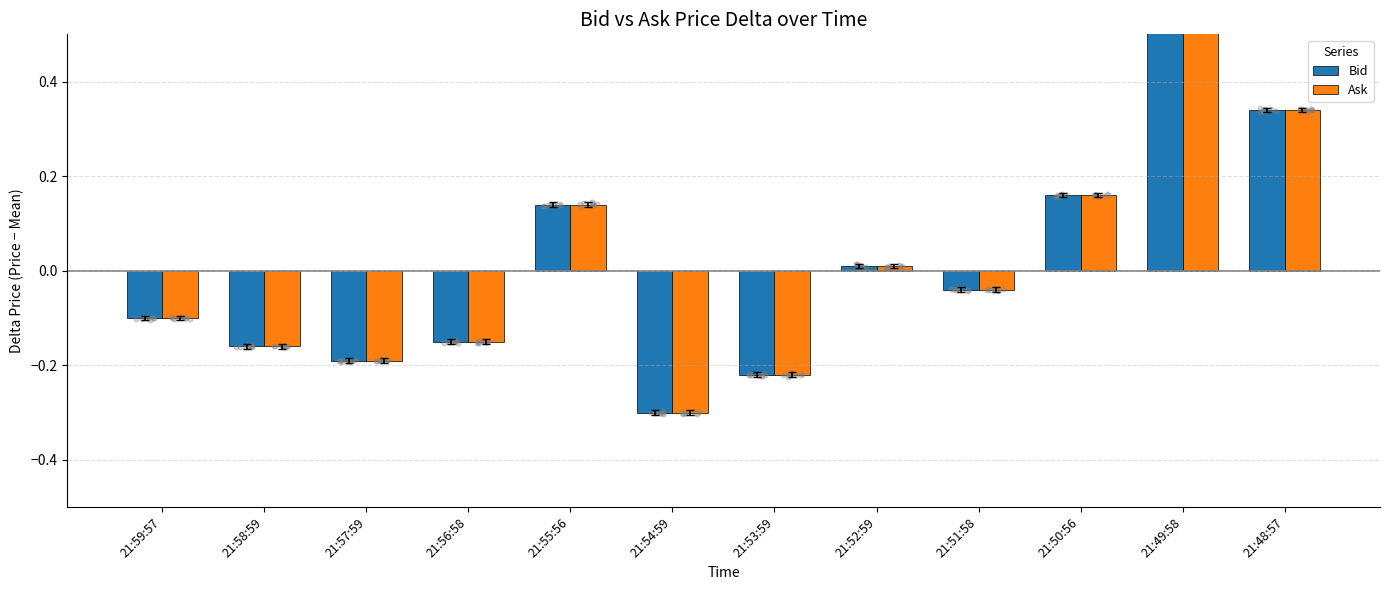

What is the total value across all series at 21:59:57?

-0.2